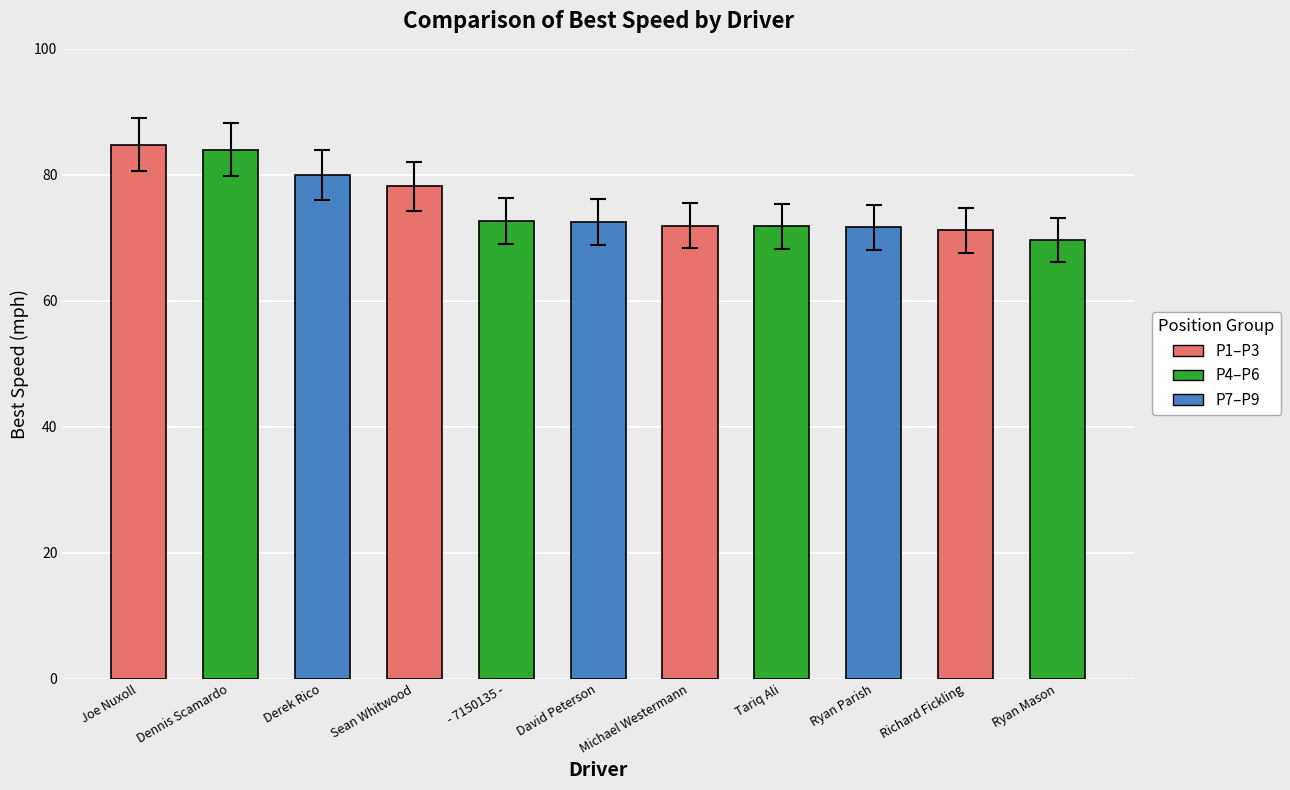

At which label is the value closest to 77?

Sean Whitwood